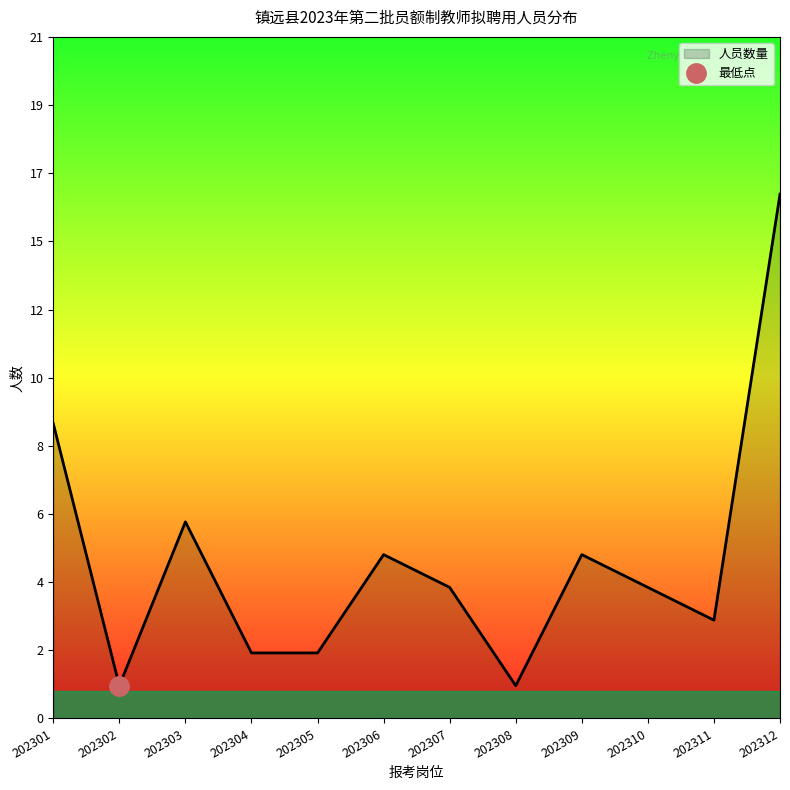

Does the chart display data point markers on the line(s)?

No